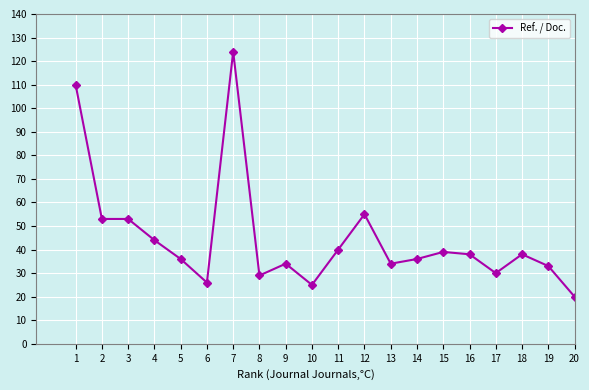

True or false: there are more than 2 points higher than both neighbors.

True